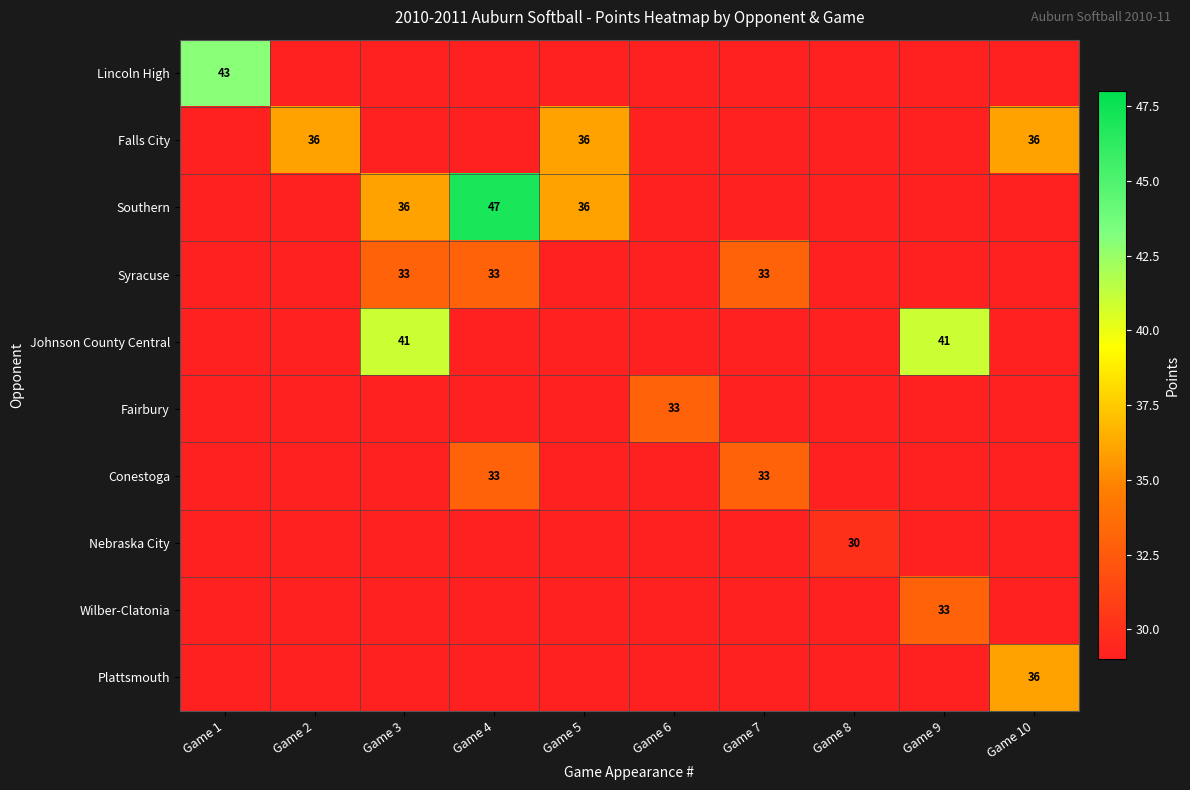

The value of Lincoln High at Game 1 is 43. True or false?

True